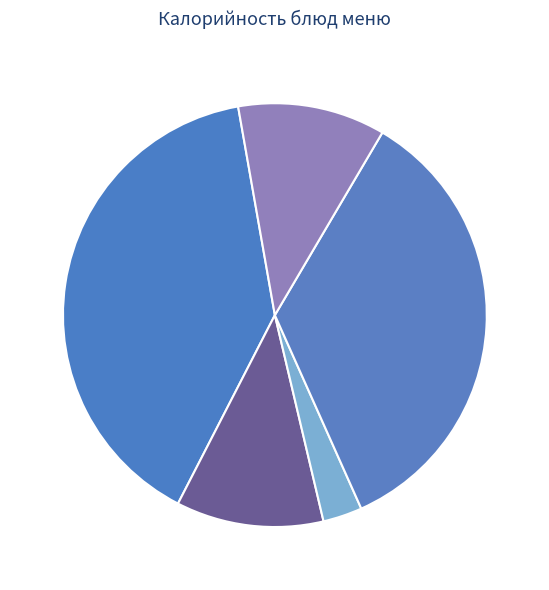

Which has a higher value, Обед (горячее) or Хлеб (обед)?

Обед (горячее)